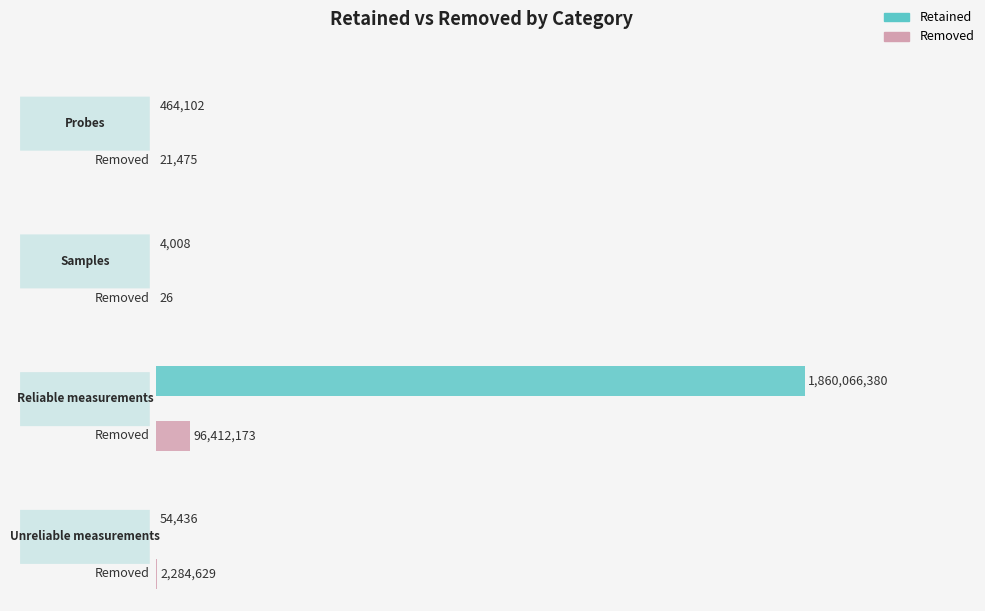

What is the minimum value shown in the chart?

26